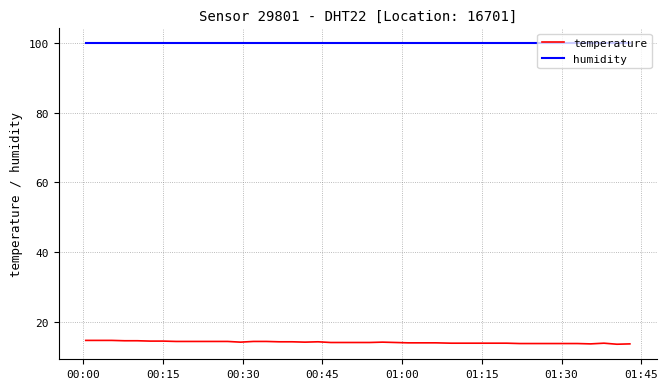

Rank the series by their maximum value, from highest to lowest.

humidity, temperature